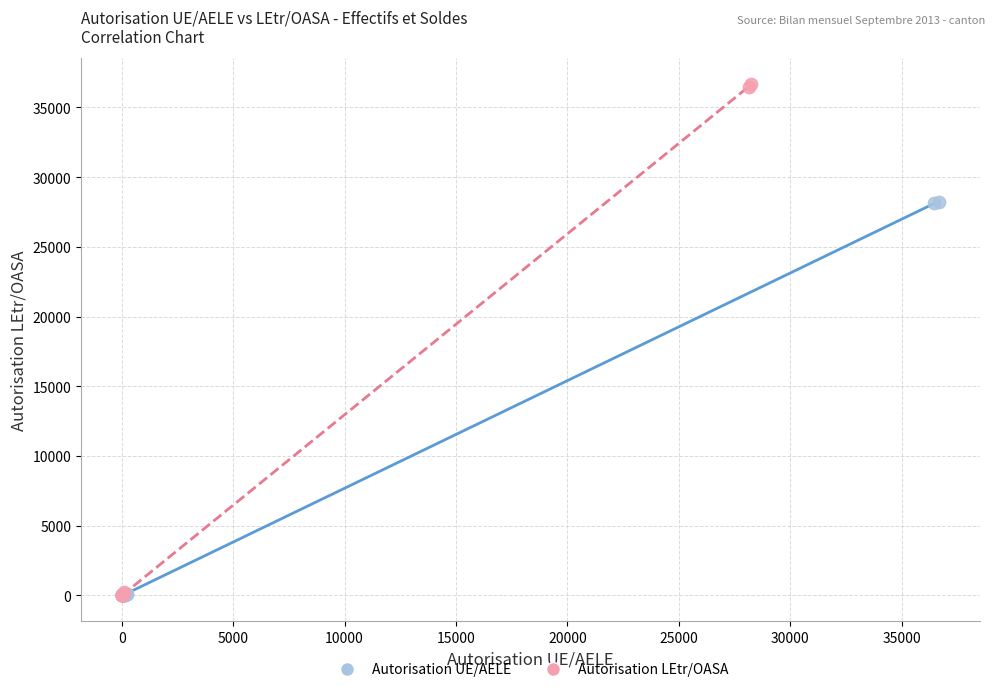

Which series reaches the maximum Y coordinate?

Autorisation LEtr/OASA